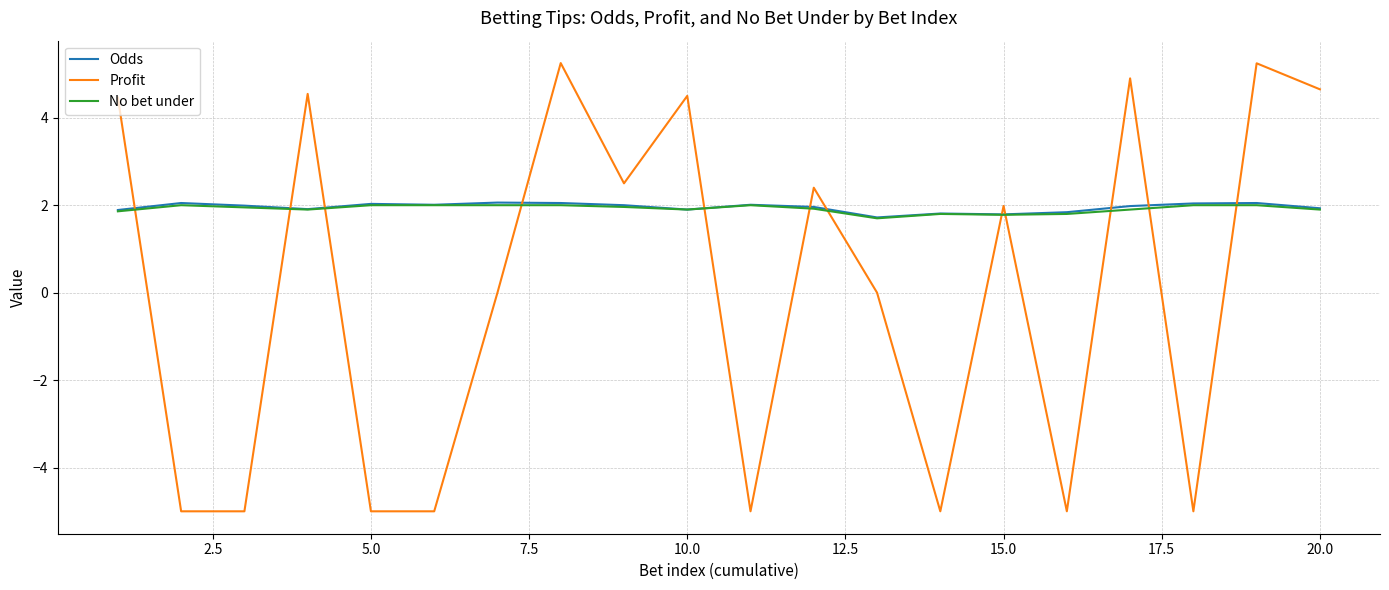

What is the lowest value of the Profit series?

-5.0